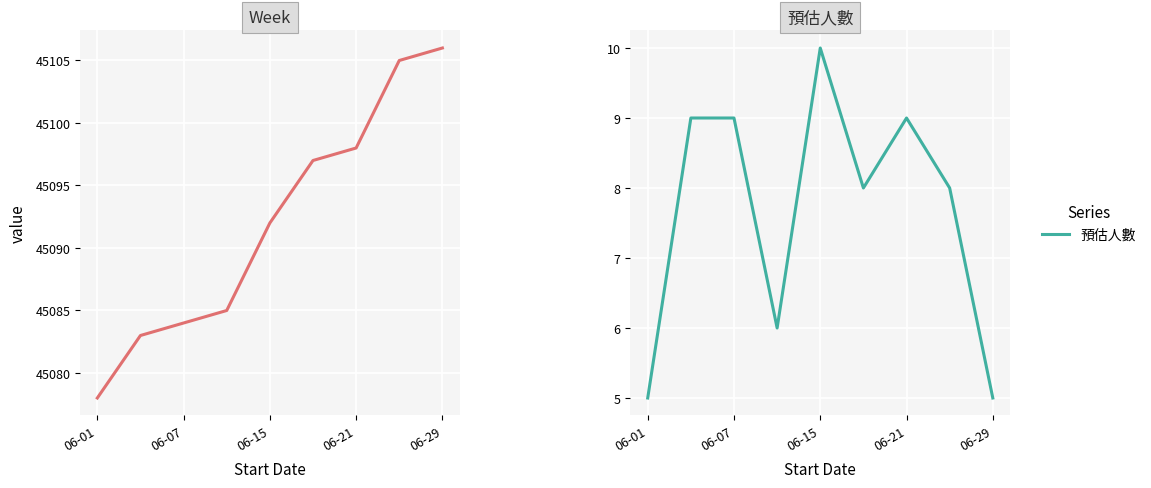

What is the minimum value shown in the chart?

5